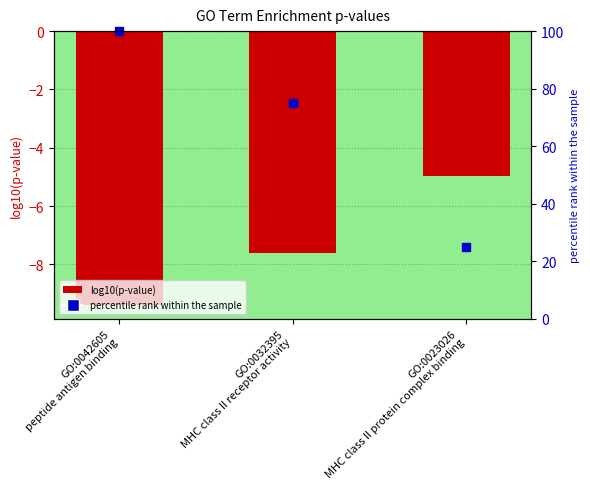

Reading right to left, what are all the values shown in this chart?

GO:0023026
MHC class II protein complex binding=-5.0	GO:0032395
MHC class II receptor activity=-7.6	GO:0042605
peptide antigen binding=-9.4